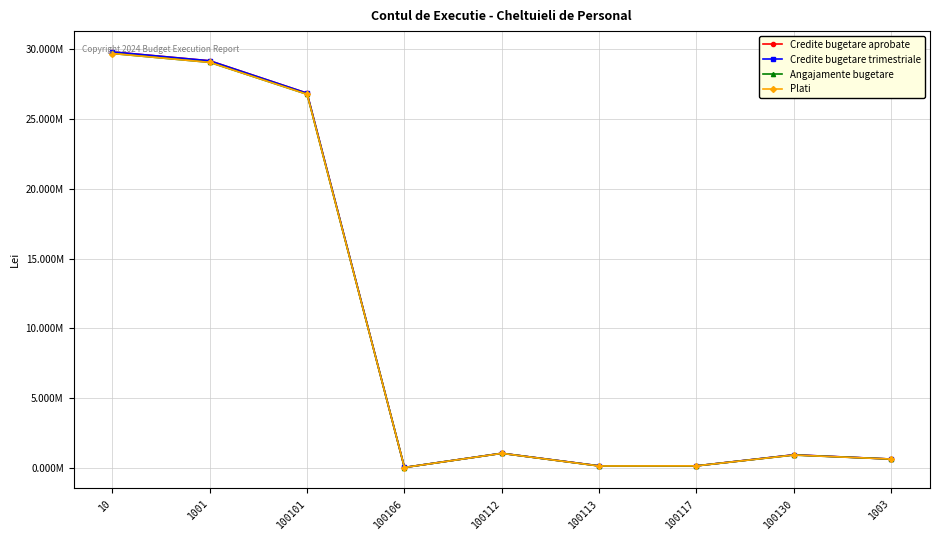

True or false: Plati and Credite bugetare trimestriale cross at least once.

False